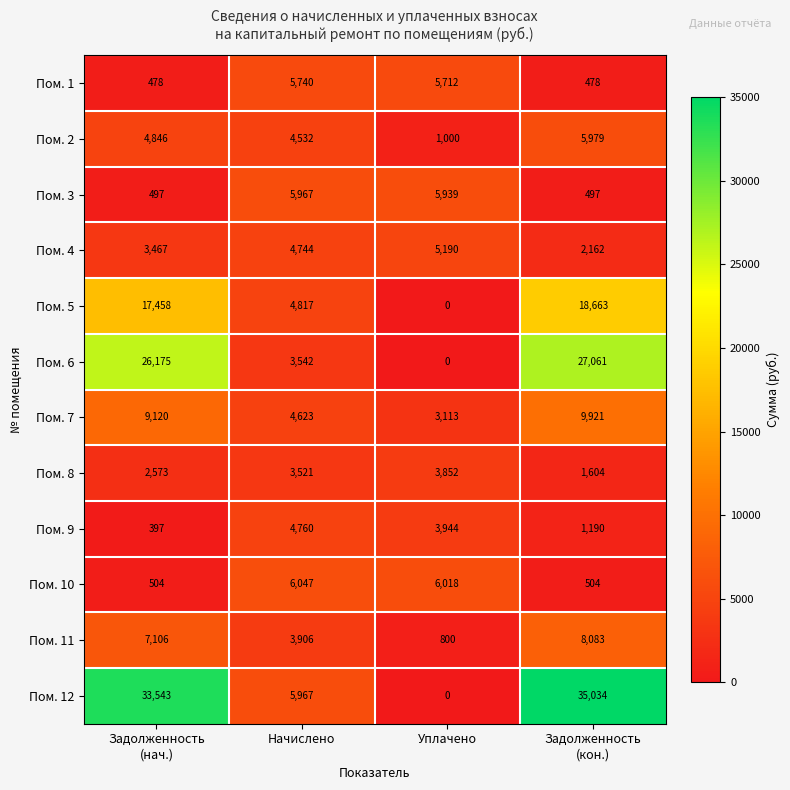

Which series has the widest spread of values?

Пом. 12